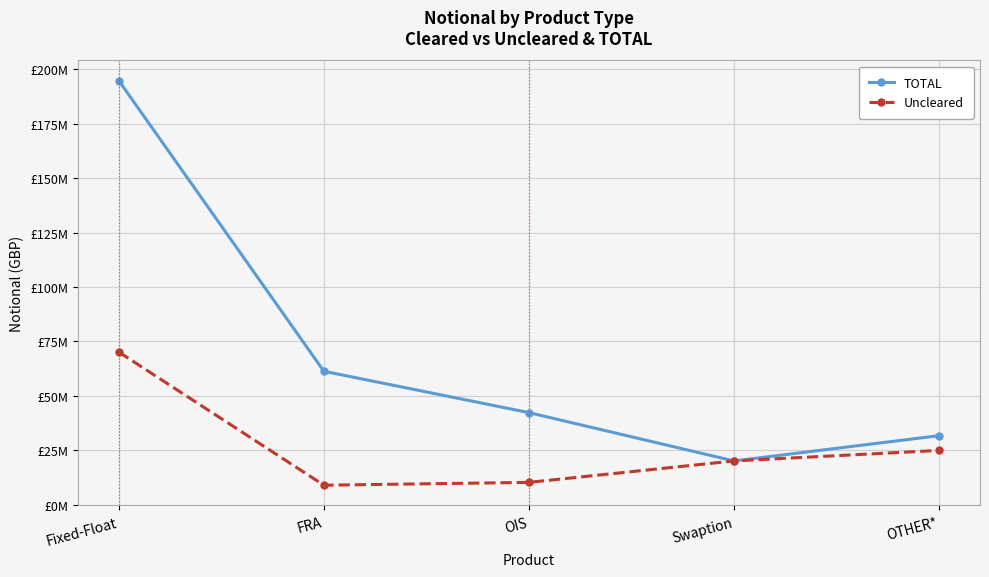

What is the label of the 4th point from the left?

Swaption